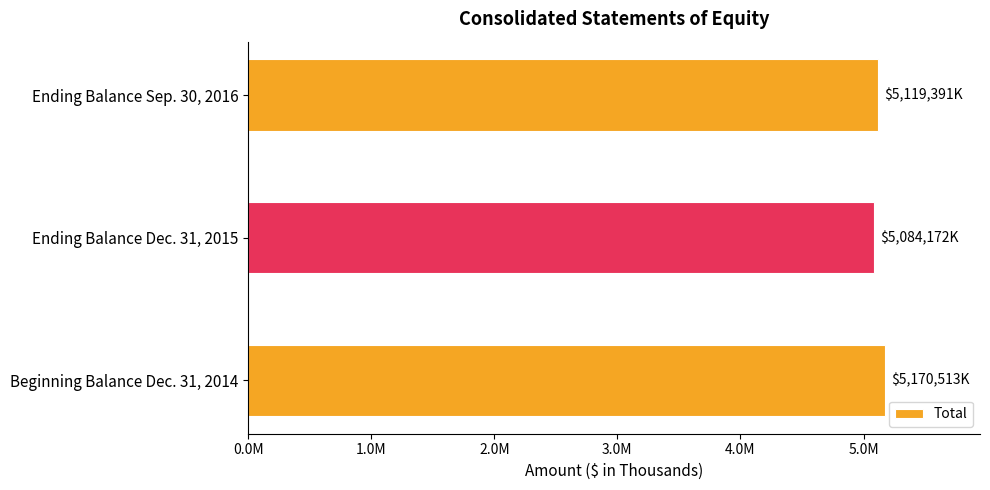

List the labels in order of value, largest first.

Beginning Balance Dec. 31, 2014, Ending Balance Sep. 30, 2016, Ending Balance Dec. 31, 2015